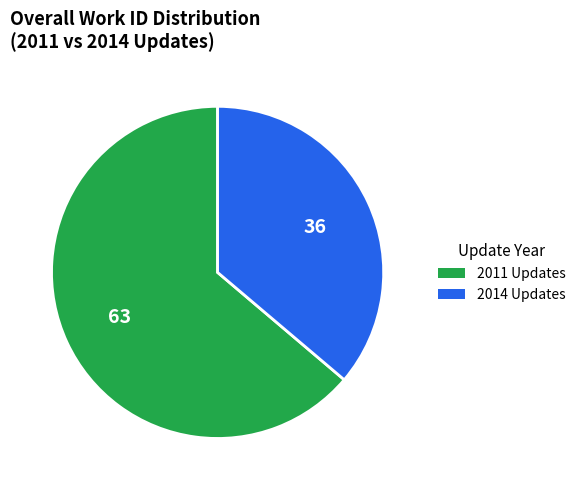

How many slices are in this pie chart?

2